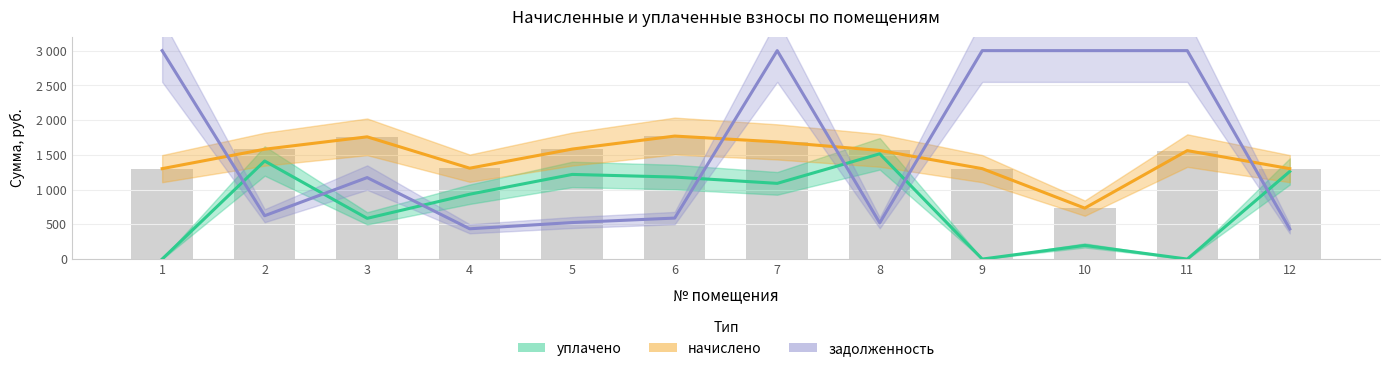

What is the sum of all начислено values?

17450.7